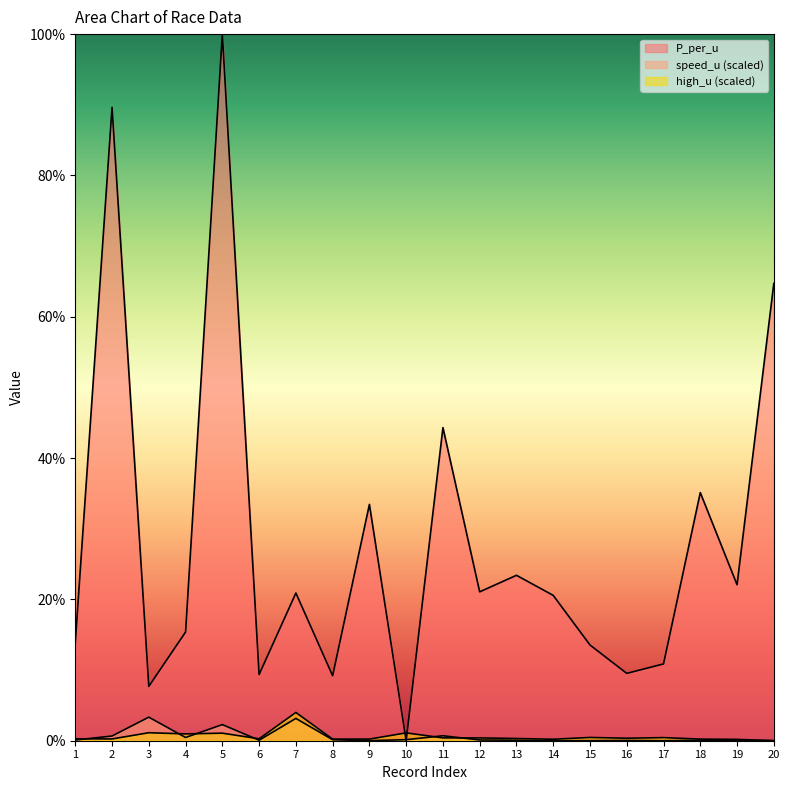

How many lines are shown in the chart?

3